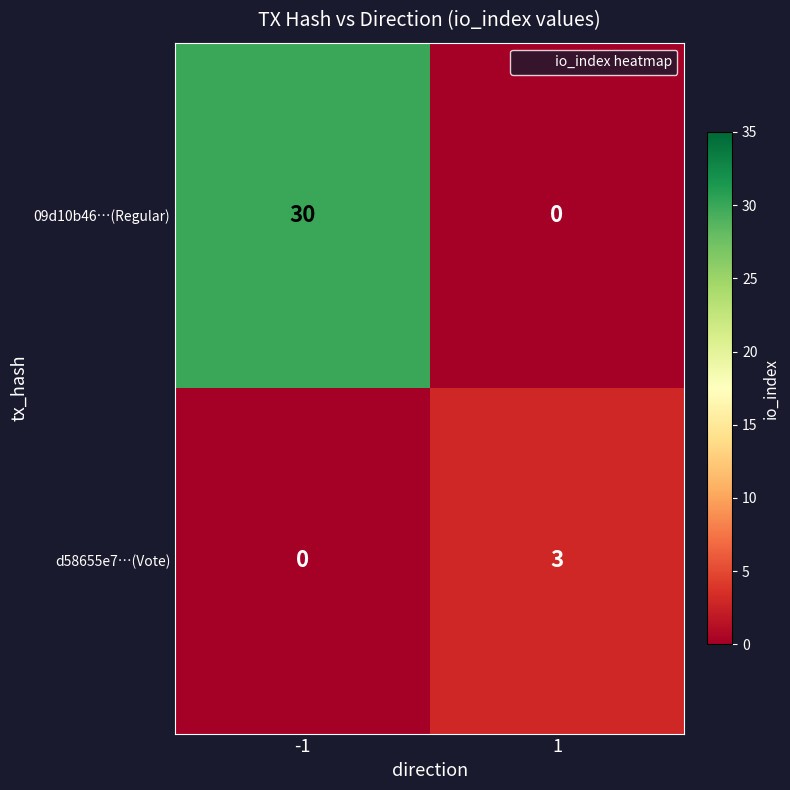

Which series has the largest total across all categories?

09d10b46…(Regular)